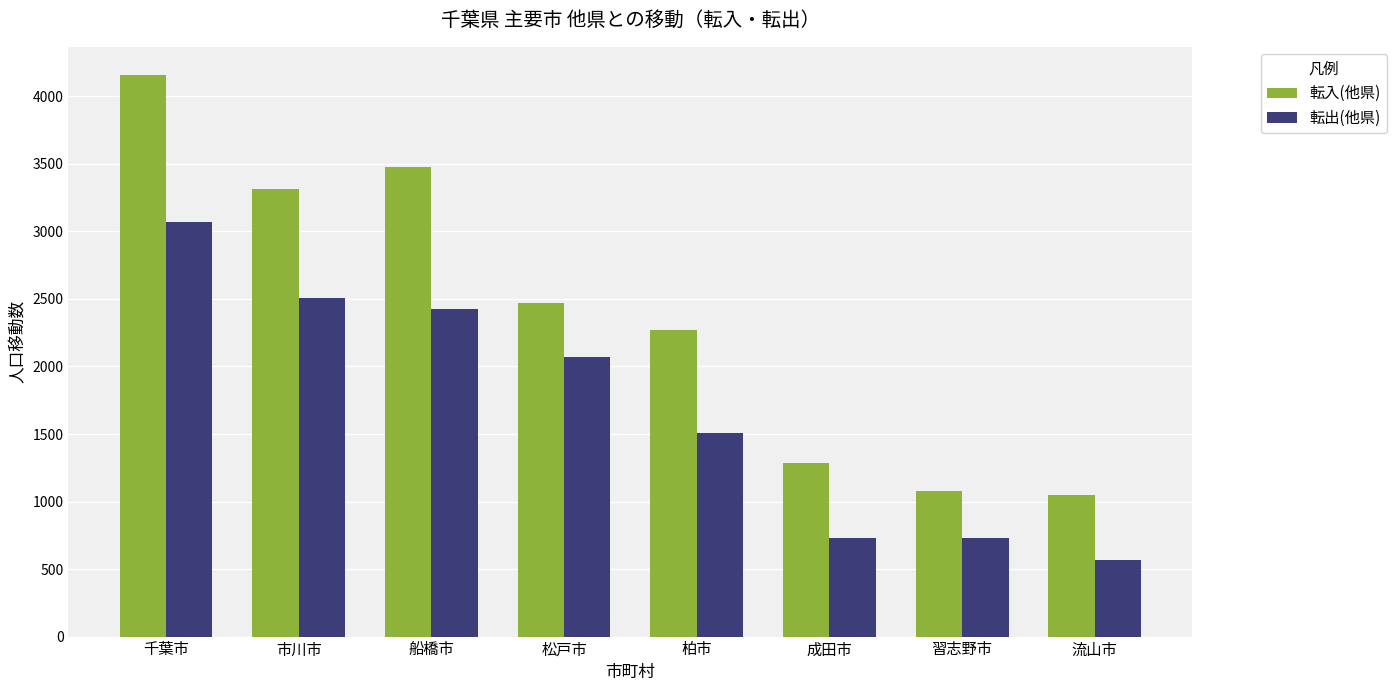

What is the average value of the 転入(他県) series?

2387